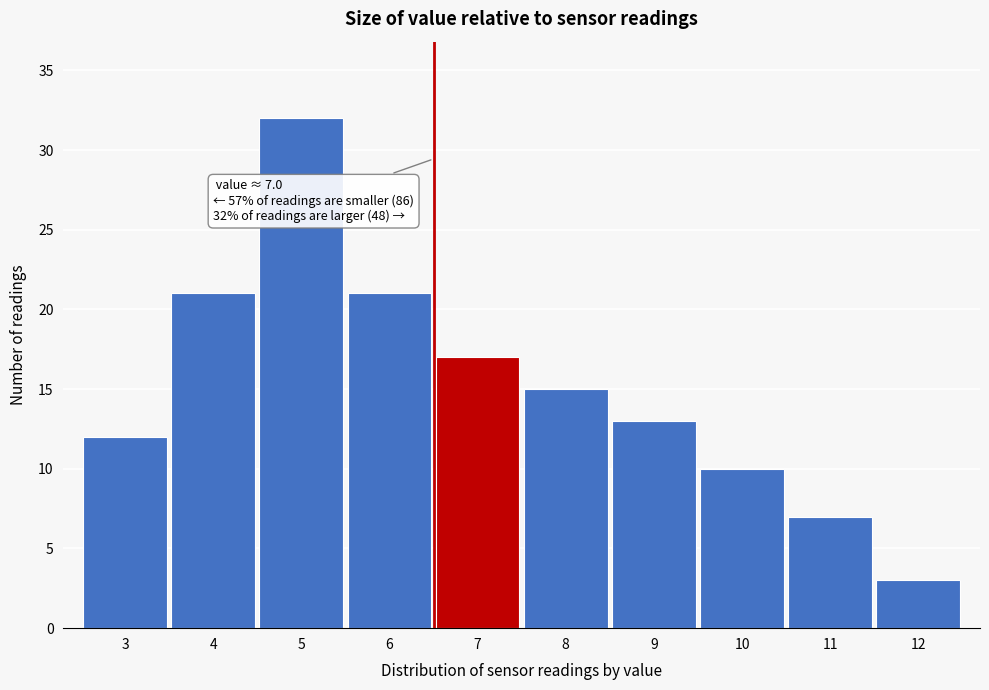

Reading right to left, what are all the values shown in this chart?

12=3	11=7	10=10	9=13	8=15	7=17	6=21	5=32	4=21	3=12